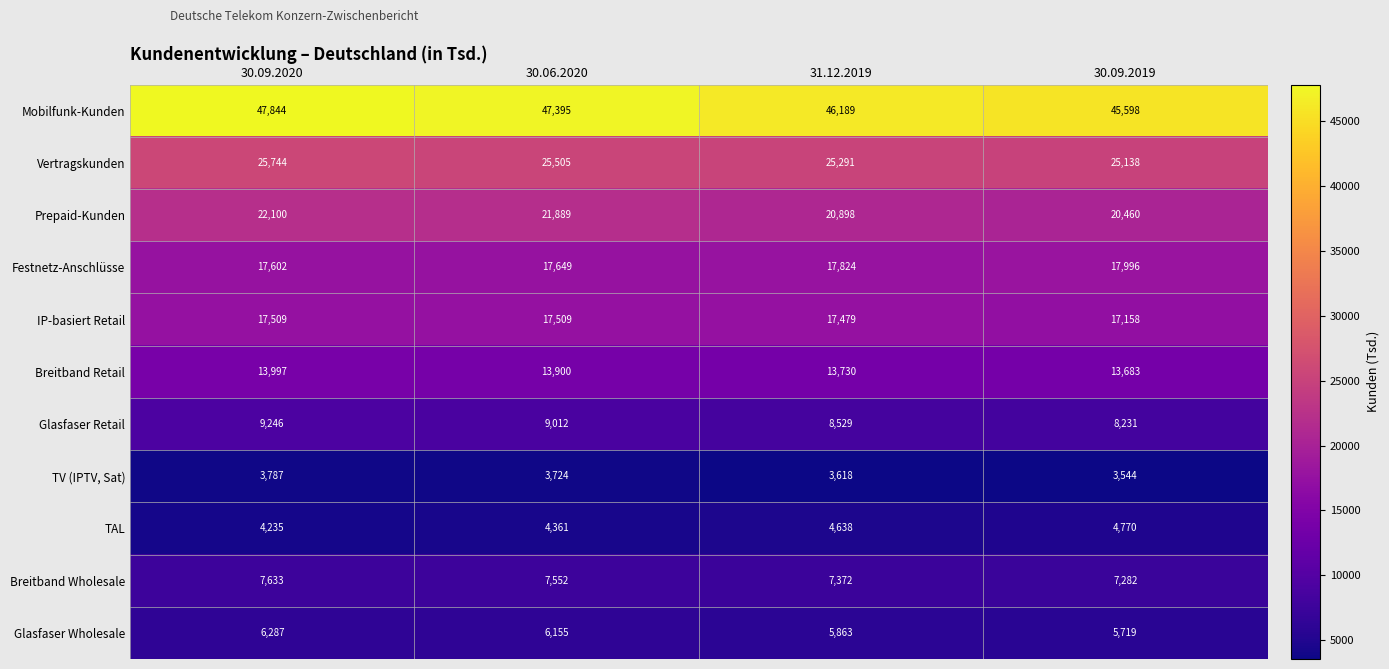

What is the total value across all series at 30.09.2020?

175984